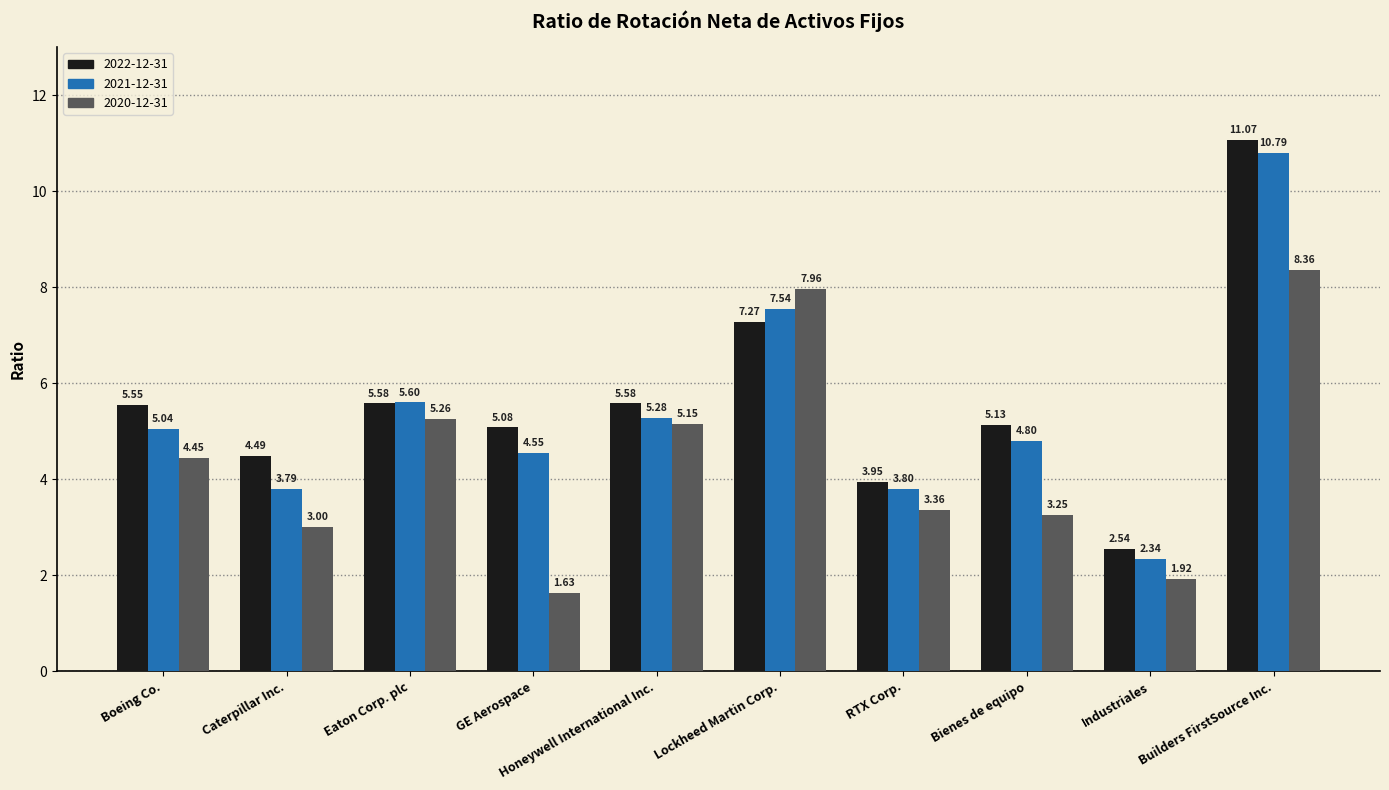

What is the difference between the highest and lowest values at Boeing Co.?

1.1